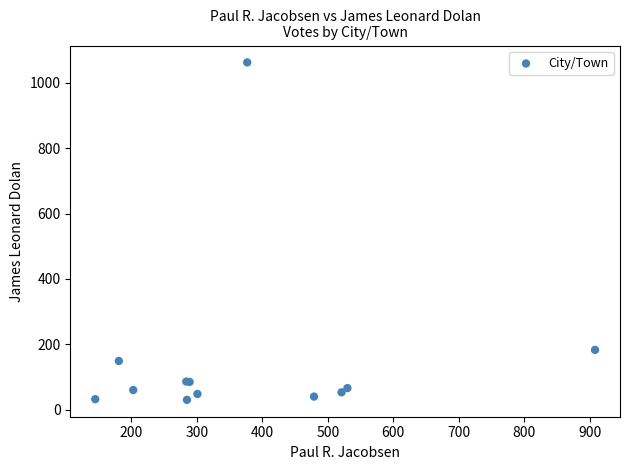

What Y value in the scatter plot is closest to 546?

183